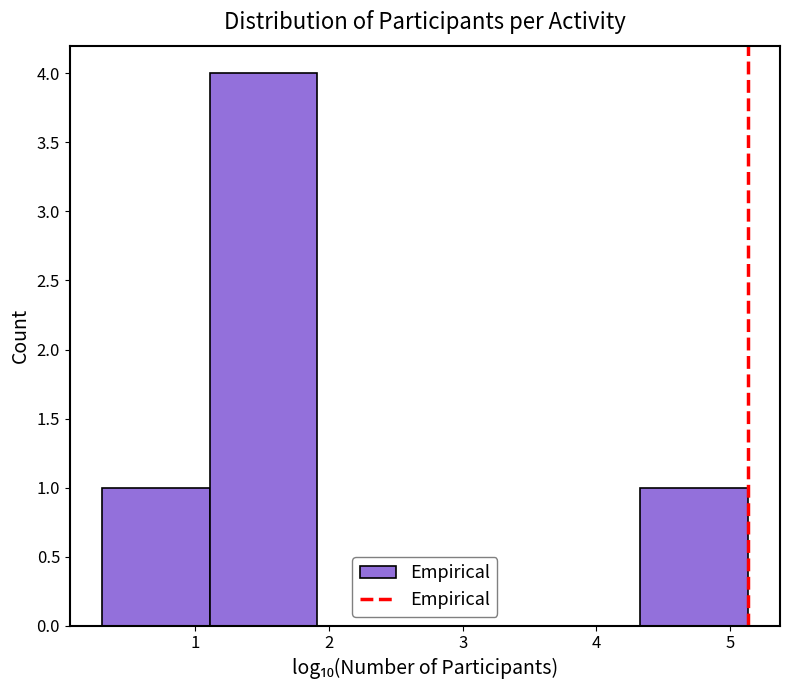

Reading left to right, list every bar in this chart as the range it spans on the x-axis followed by its height. Neither the bar edges nor the heights are printed on the chart, so give them approximately, as read against the axes.

0.3 to 1.1: 1
1.1 to 1.9: 4
1.9 to 2.7: 0
2.7 to 3.5: 0
3.5 to 4.3: 0
4.3 to 5.1: 1